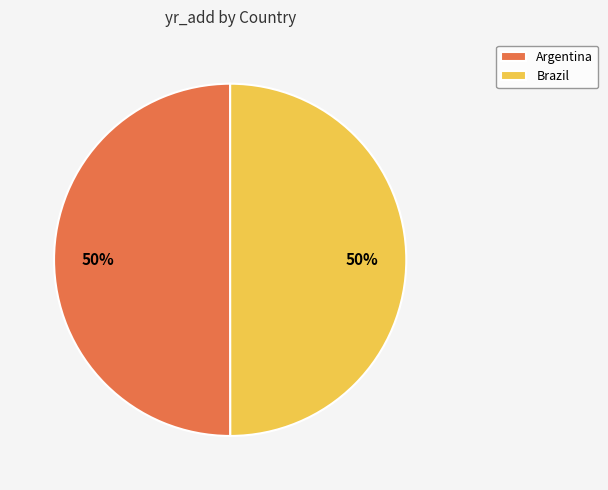

To the nearest percent, what is the combined percentage of Brazil and Argentina?

100%